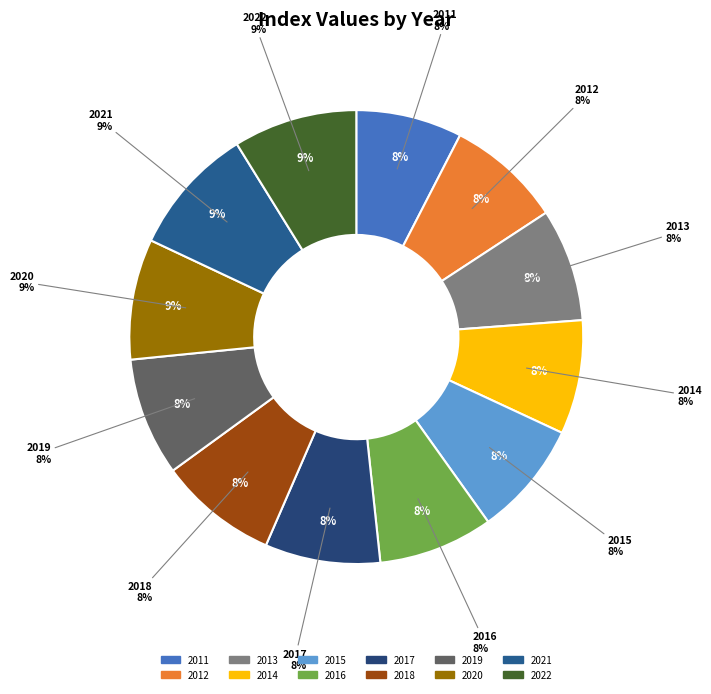

To the nearest percent, what is the average slice percentage?

8%